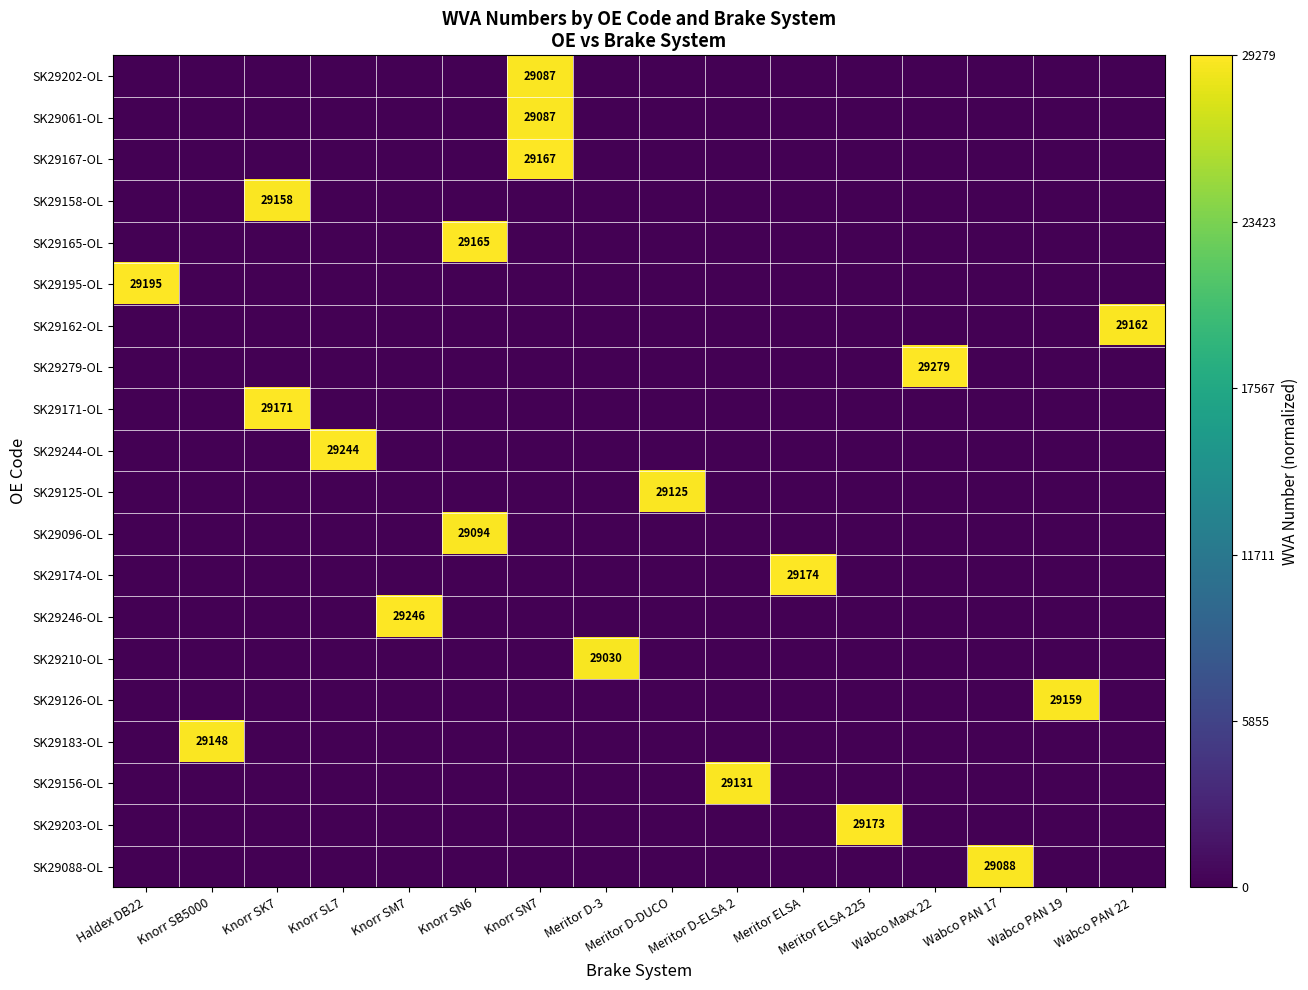

At which category is the sum across all series the highest?

Knorr SN7